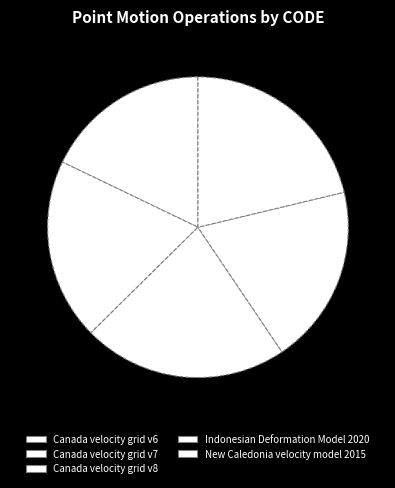

Is Indonesian Deformation Model 2020 the majority of the pie?

No